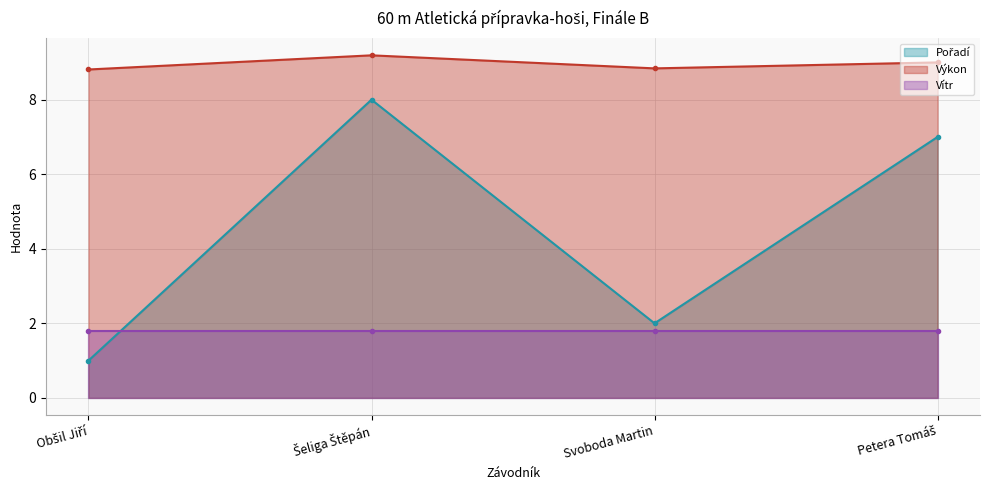

Where is Pořadí nearest to the value 4?

Svoboda Martin